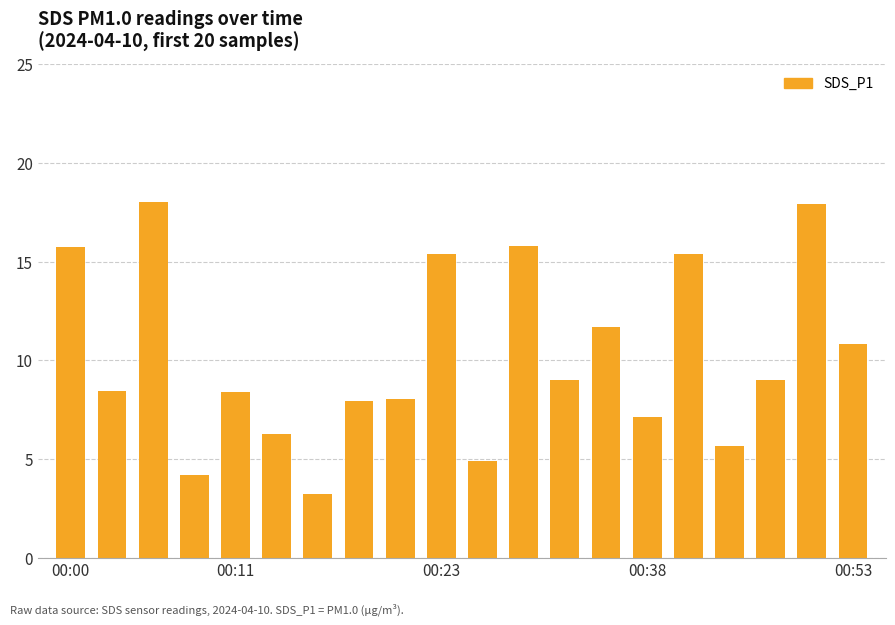

Are the bars horizontal?

No